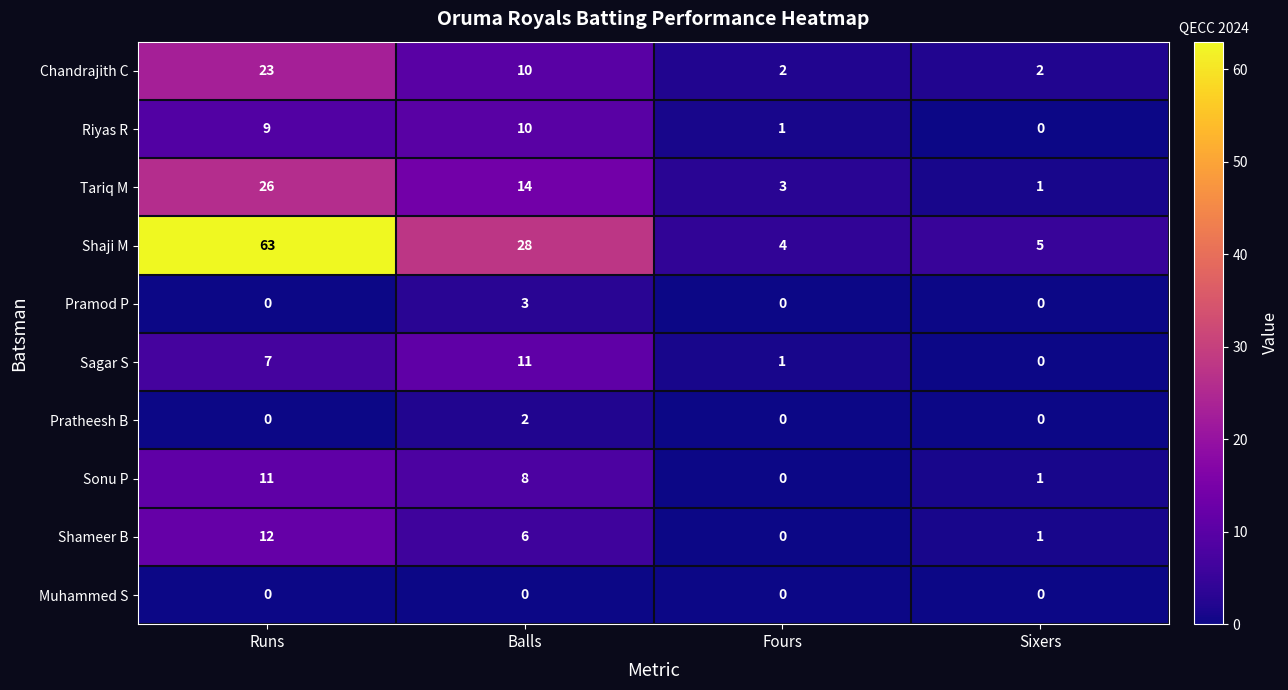

Which category has the highest value in the Sonu P series?

Runs